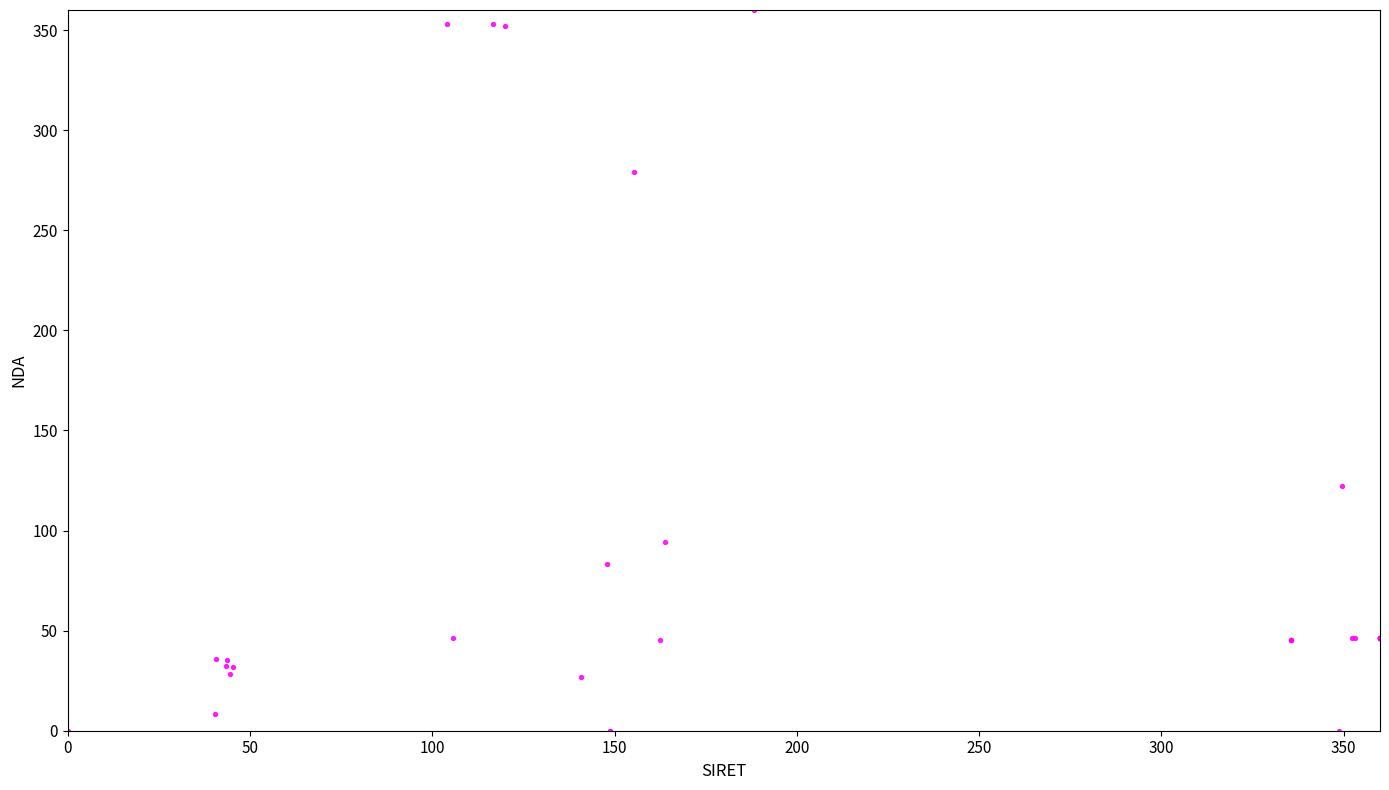

What Y value in the scatter plot is closest to 180?

122.2